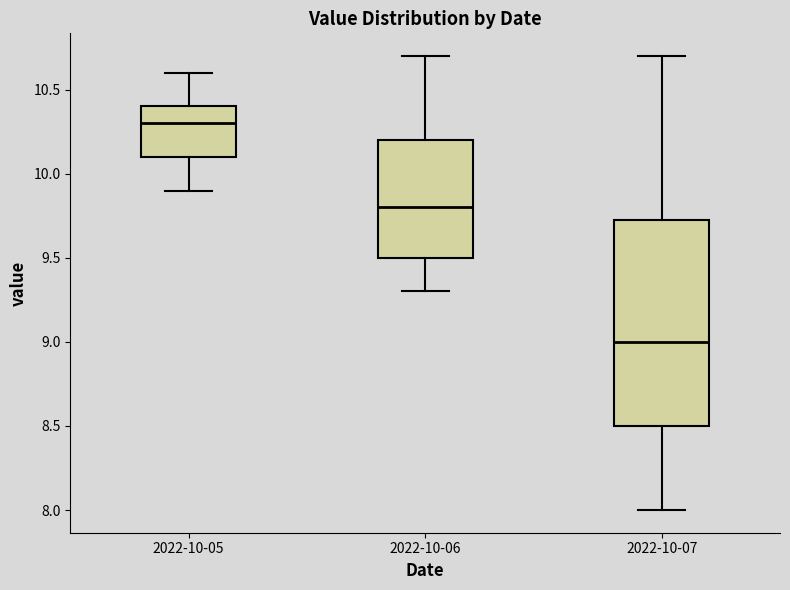

Which box is the tallest, from its lower edge to its upper edge?

2022-10-07